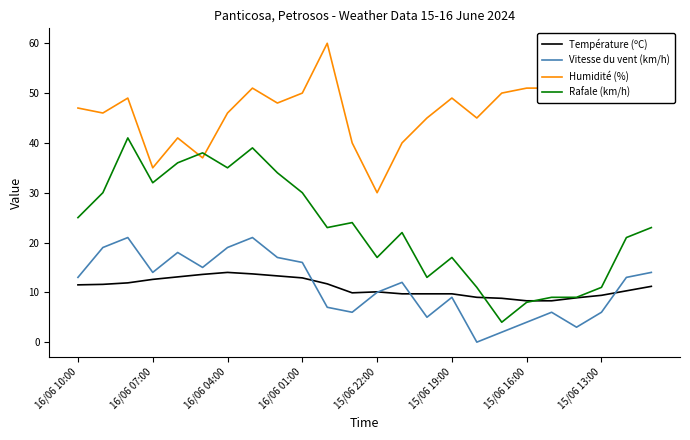

List the series in order of their peak value, highest first.

Humidité (%), Rafale (km/h), Vitesse du vent (km/h), Température (ºC)